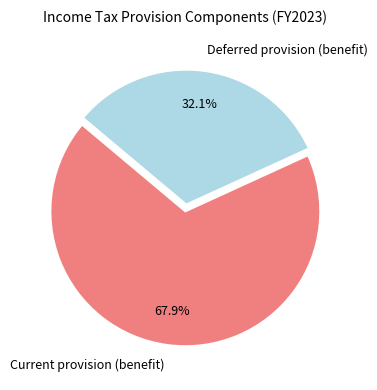

Which has a higher value, Deferred provision (benefit) or Current provision (benefit)?

Current provision (benefit)